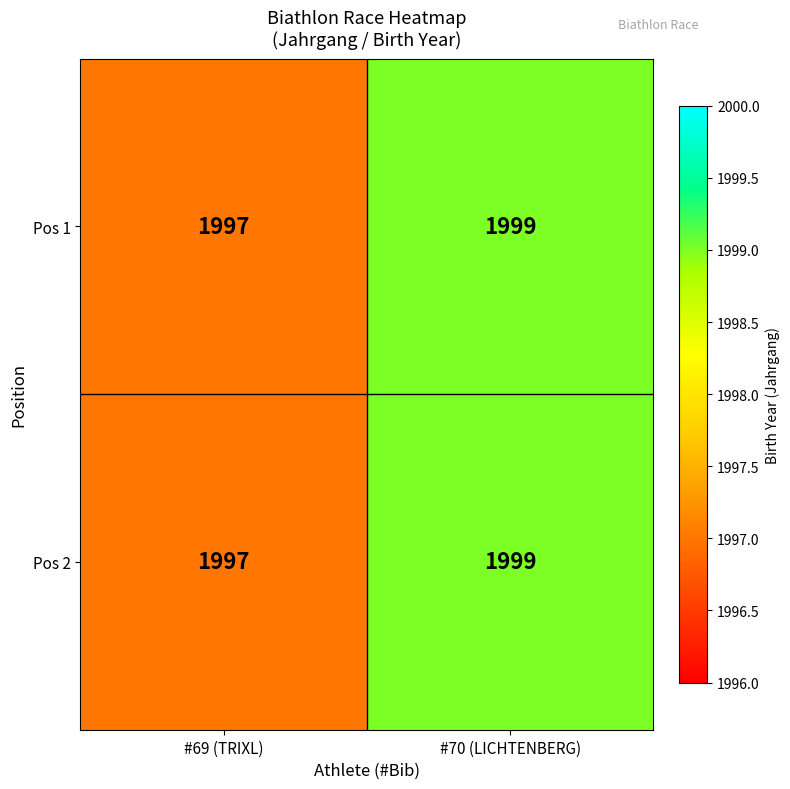

Reading left to right, extract all data points from this chart.

Pos 1: #69 (TRIXL)=1997	#70 (LICHTENBERG)=1999
Pos 2: #69 (TRIXL)=1997	#70 (LICHTENBERG)=1999